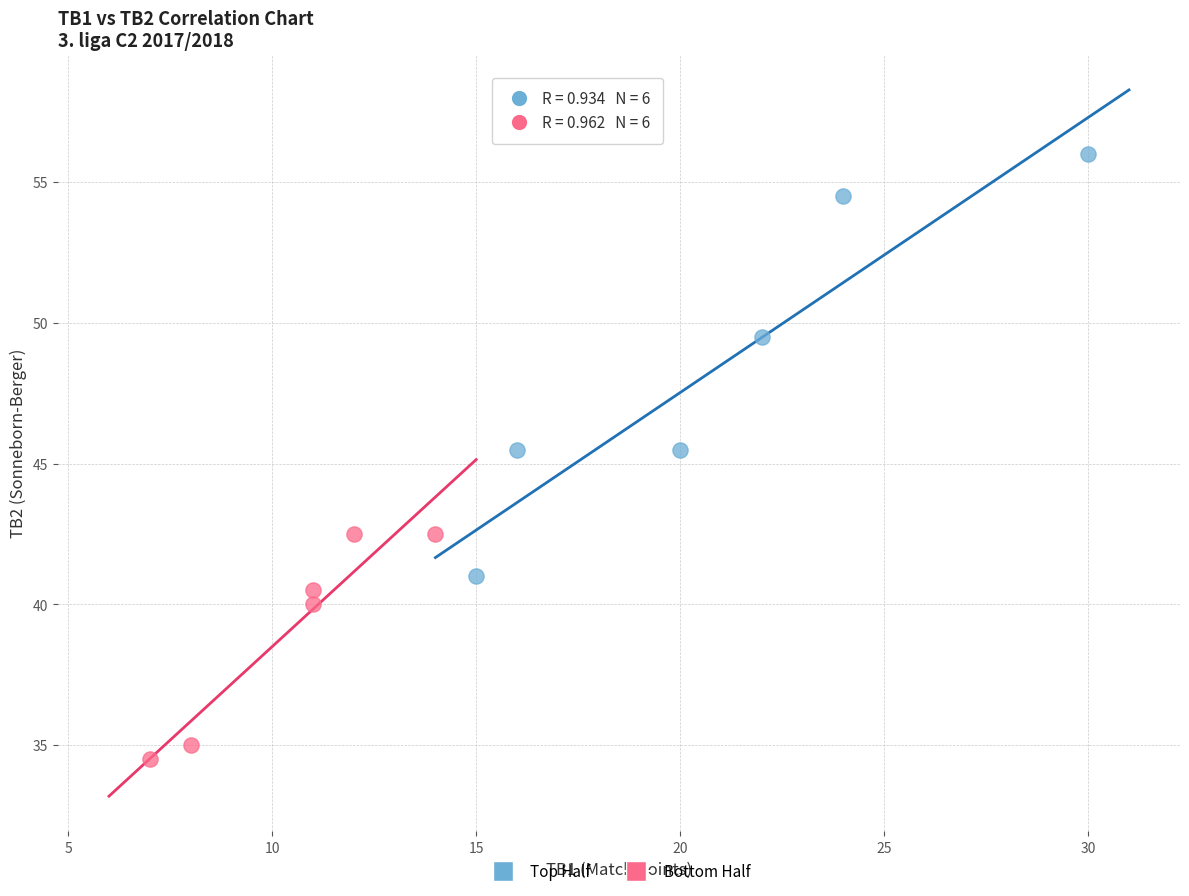

What are all the series names shown in the legend?

Top Half, Bottom Half